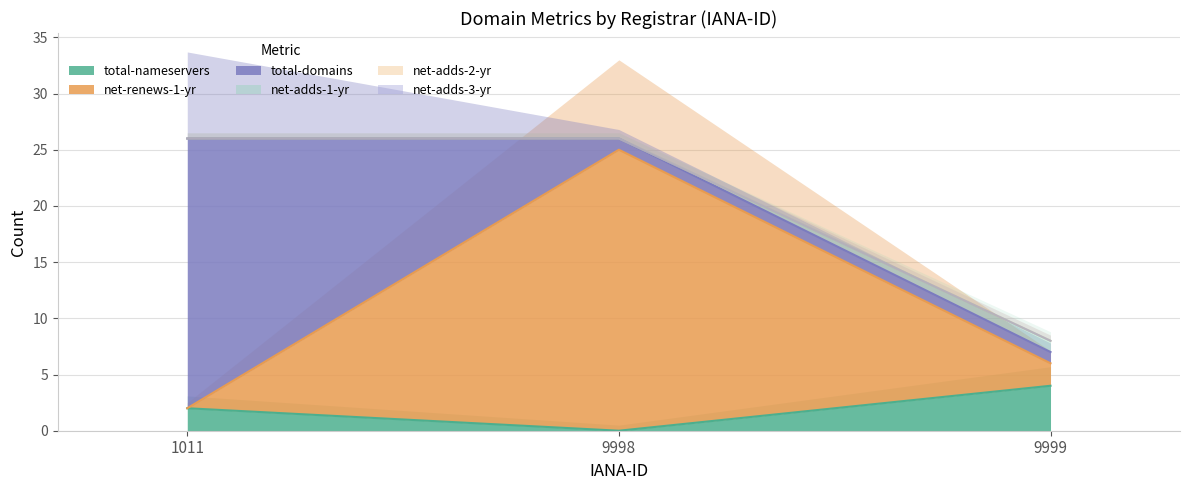

How many values in total-nameservers are above zero?

2